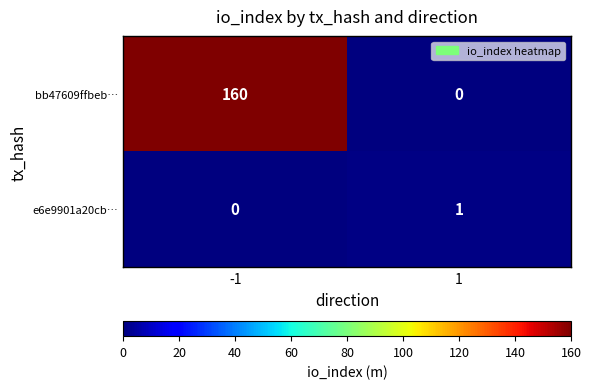

What is the maximum value shown in the chart?

160